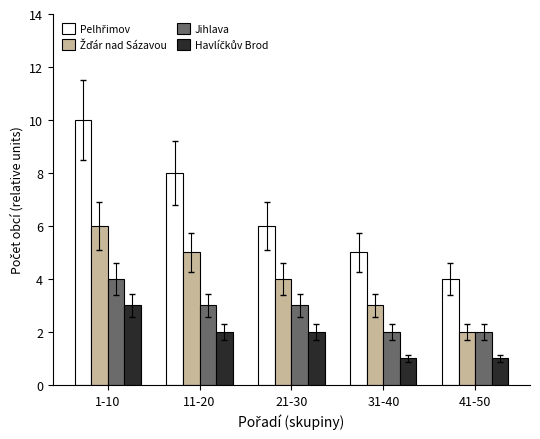

What is the difference between the highest and lowest values at 11-20?

6